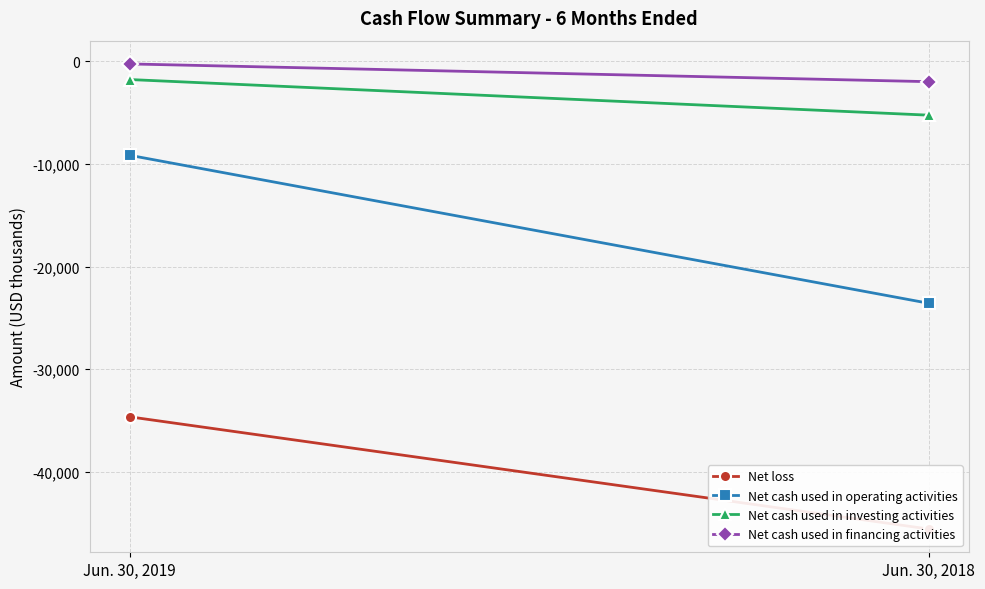

What is the sum of the Net loss values at Jun. 30, 2019 and Jun. 30, 2018?

-80200